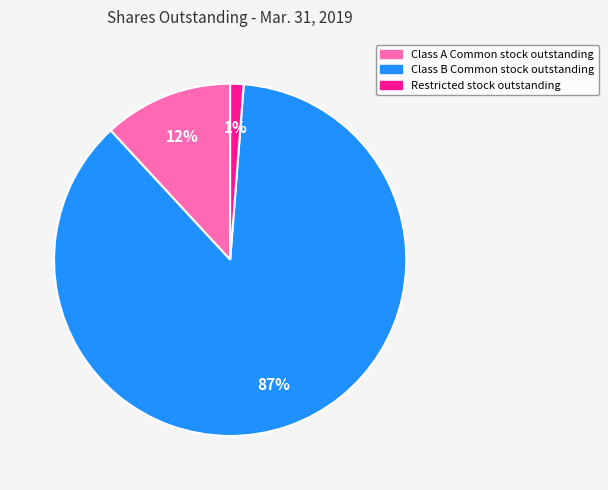

Which category accounts for the majority?

Class B Common stock outstanding